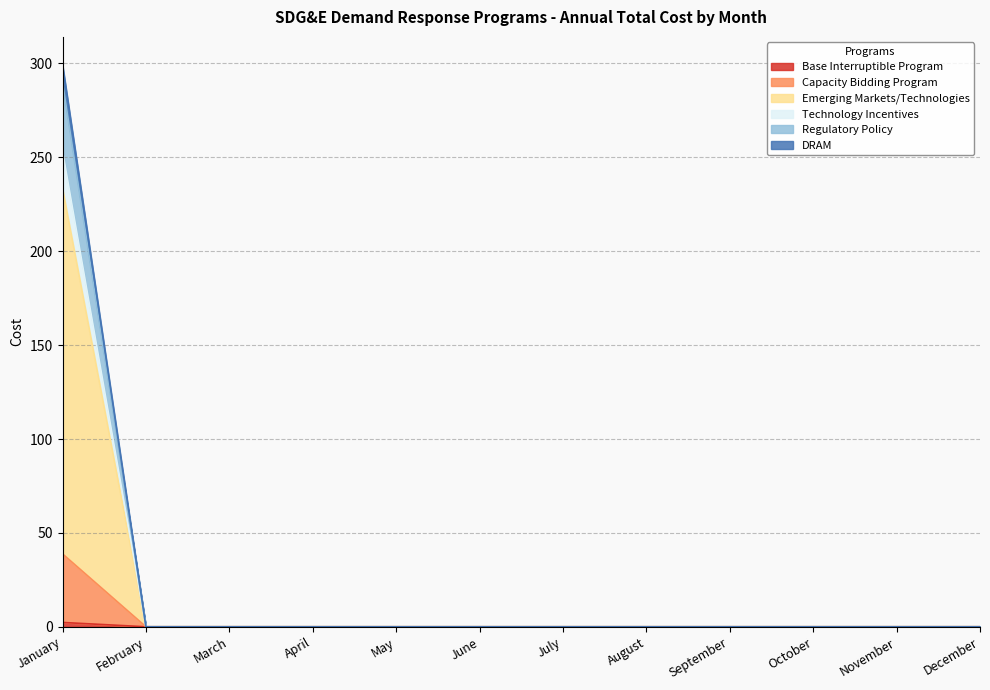

At February, list the series in order from smallest to largest.

Base Interruptible Program, Capacity Bidding Program, Emerging Markets/Technologies, Technology Incentives, Regulatory Policy, DRAM